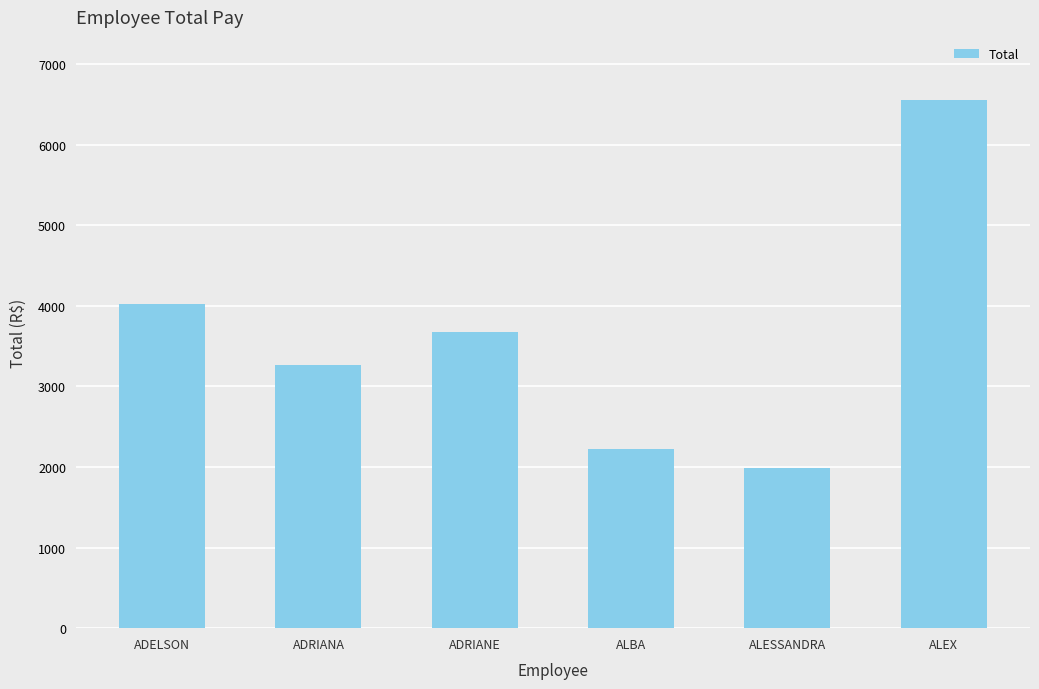

Approximately how many times larger is the value at ALBA compared to ALESSANDRA?

1.1